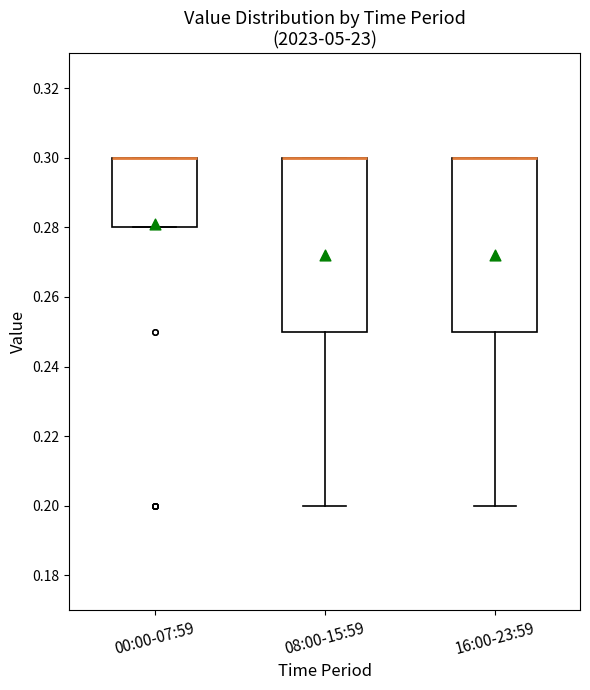

Where is the lower edge of the box for 16:00-23:59 on the y-axis? The values are not printed on the chart, so give them approximately, as read against the axis.

0.25